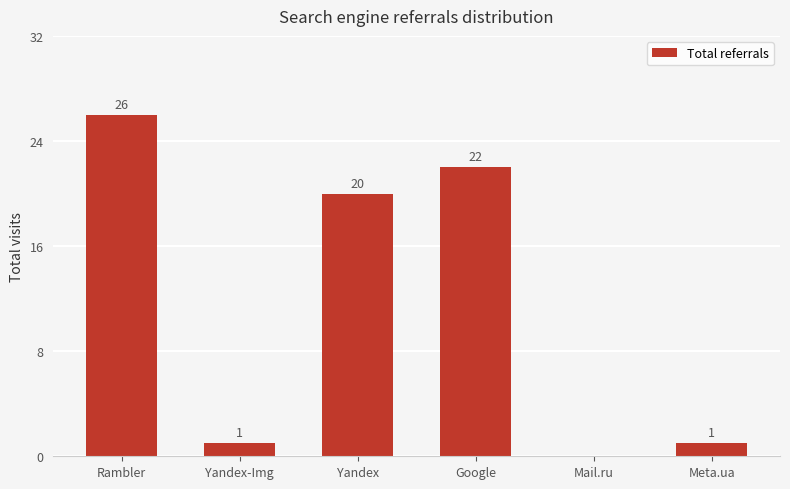

What is the greatest value displayed?

26